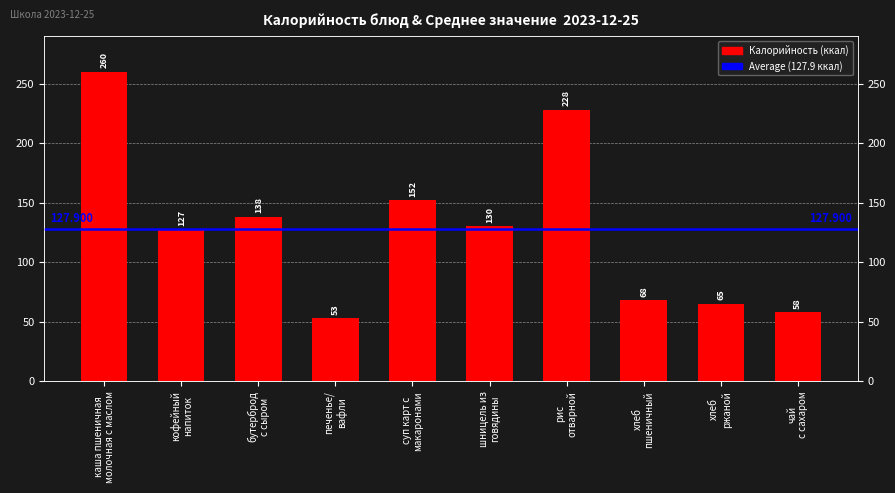

The chart shows a value of 138 at бутерброд
с сыром. True or false?

True